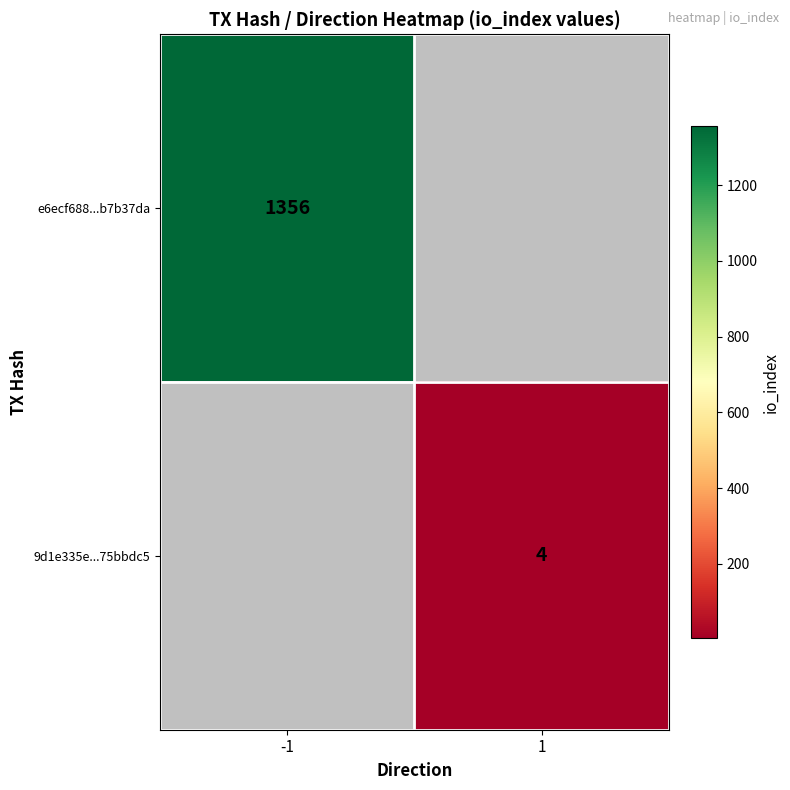

The value of 9d1e335e...75bbdc5 at 1 is 2. True or false?

False